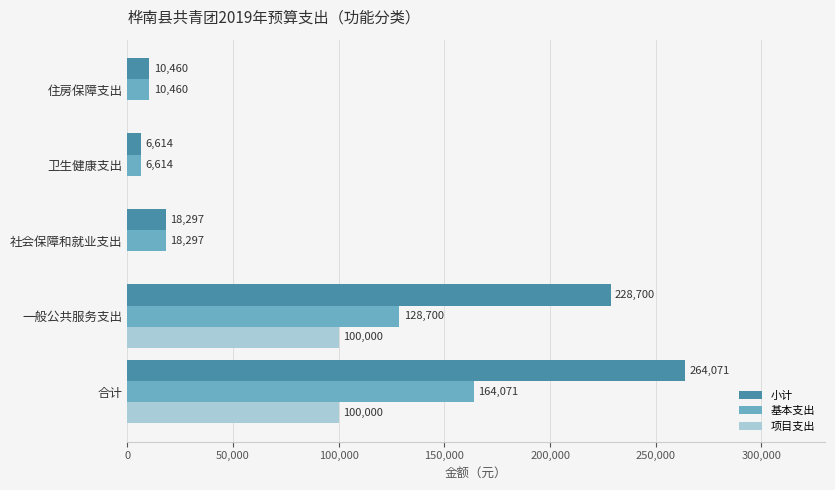

Which series has the widest spread of values?

小计